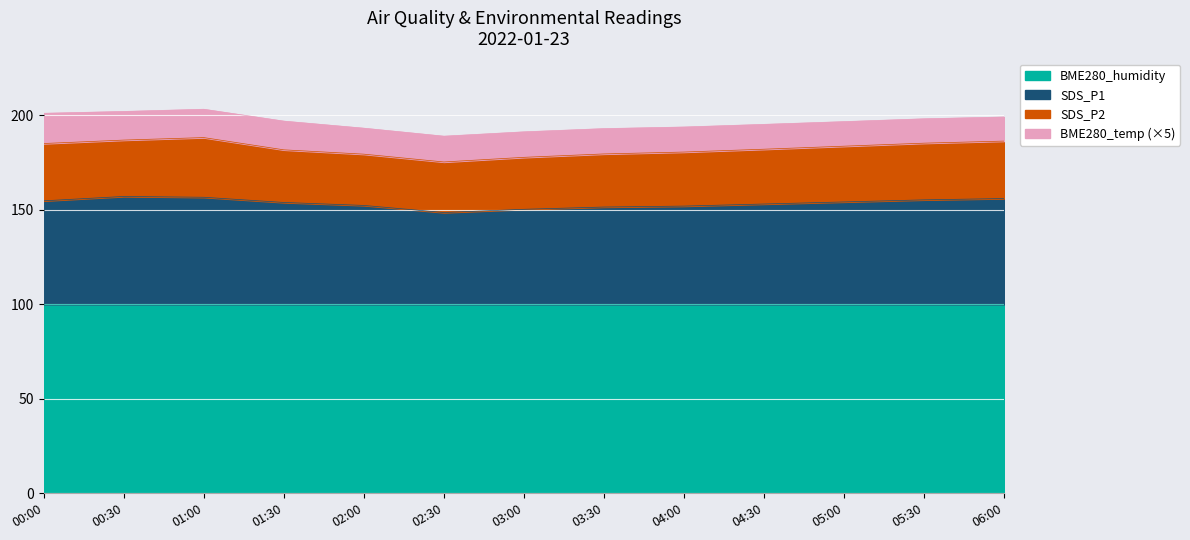

What is the label of the 5th point from the left?

02:00